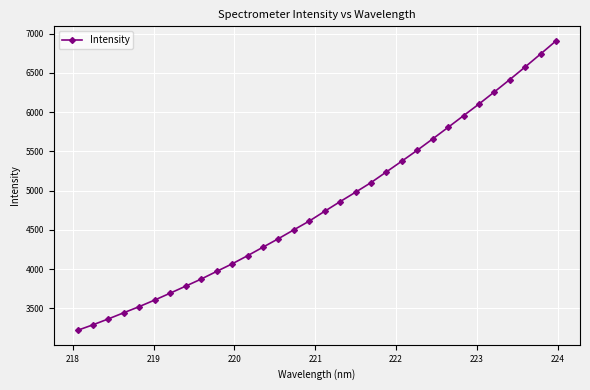

What is the value of the 17th point from the left?

4737.5